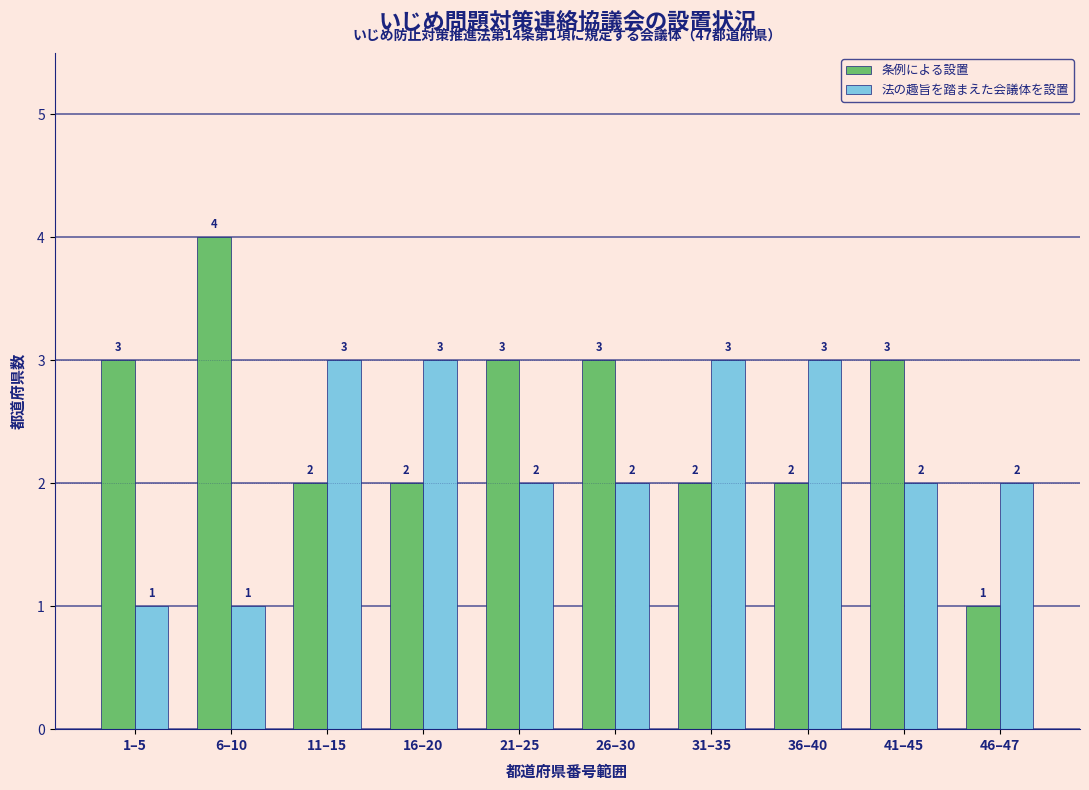

Reading right to left, list all the values displayed in this chart.

条例による設置: 46–47=1	41–45=3	36–40=2	31–35=2	26–30=3	21–25=3	16–20=2	11–15=2	6–10=4	1–5=3
法の趣旨を踏まえた会議体を設置: 46–47=2	41–45=2	36–40=3	31–35=3	26–30=2	21–25=2	16–20=3	11–15=3	6–10=1	1–5=1